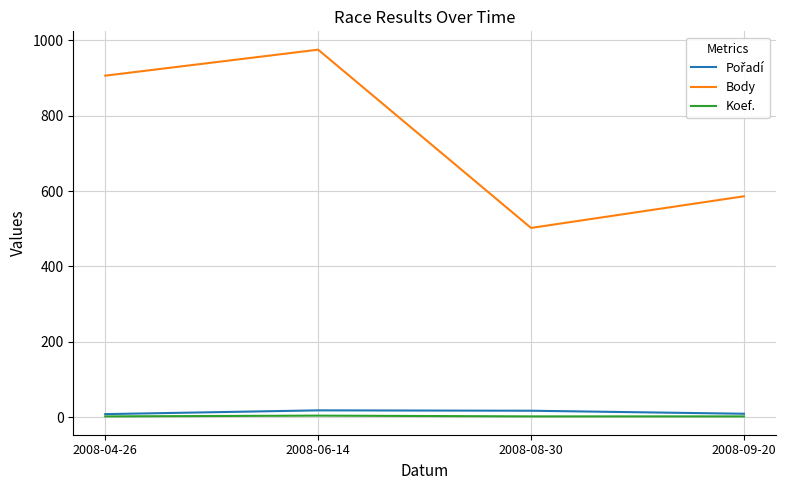

True or false: Body and Koef. intersect in this chart.

False